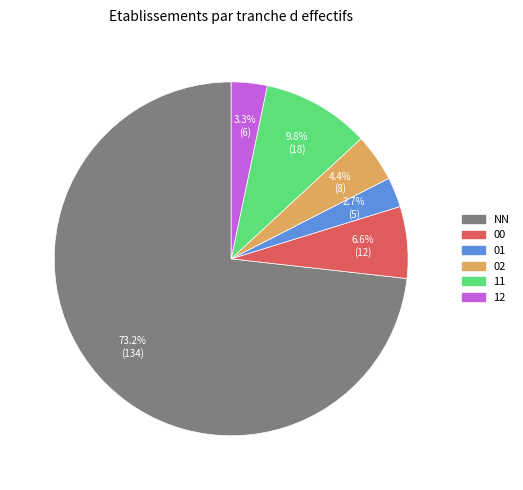

Is it true that NN is 73% of the pie?

True